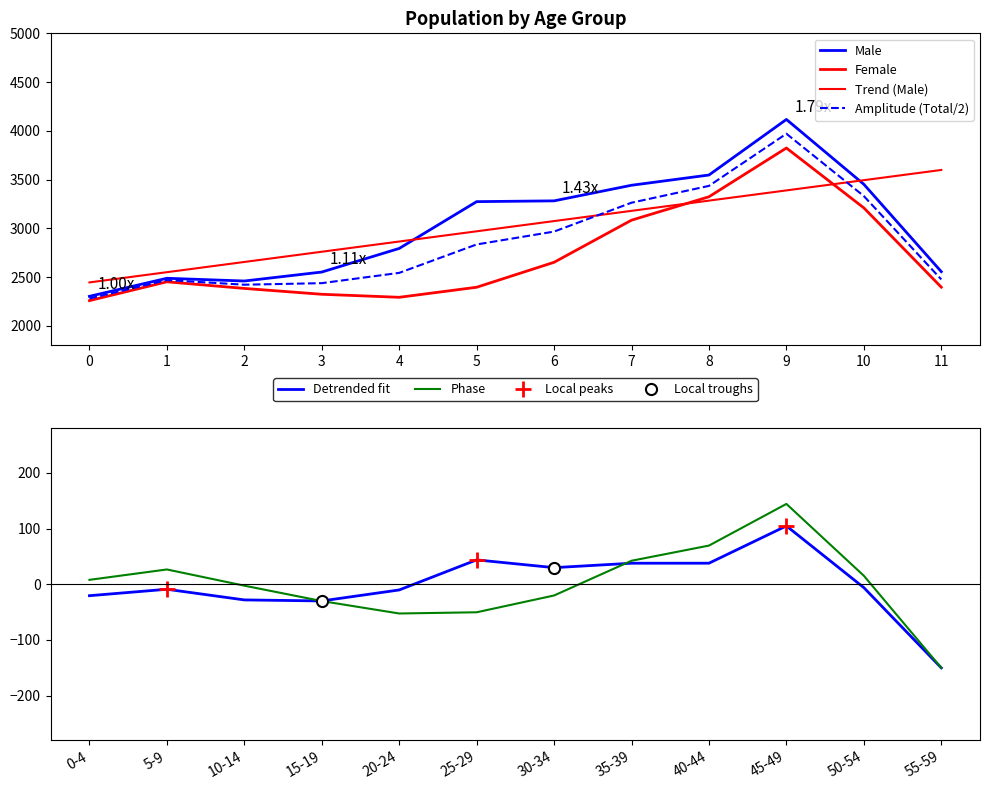

True or false: Total and Female intersect in this chart.

False